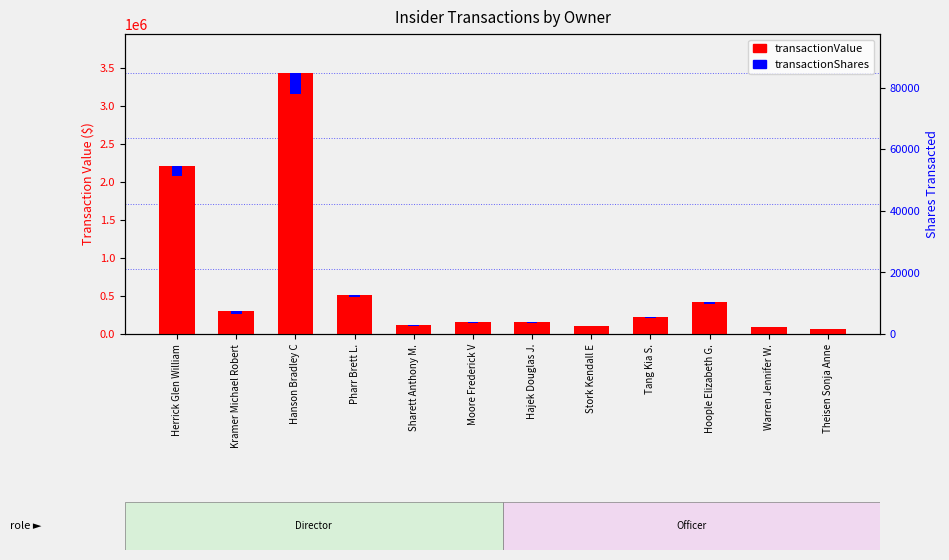

What is the spread (max minus min) of values at Hajek Douglas J.?

145229.8